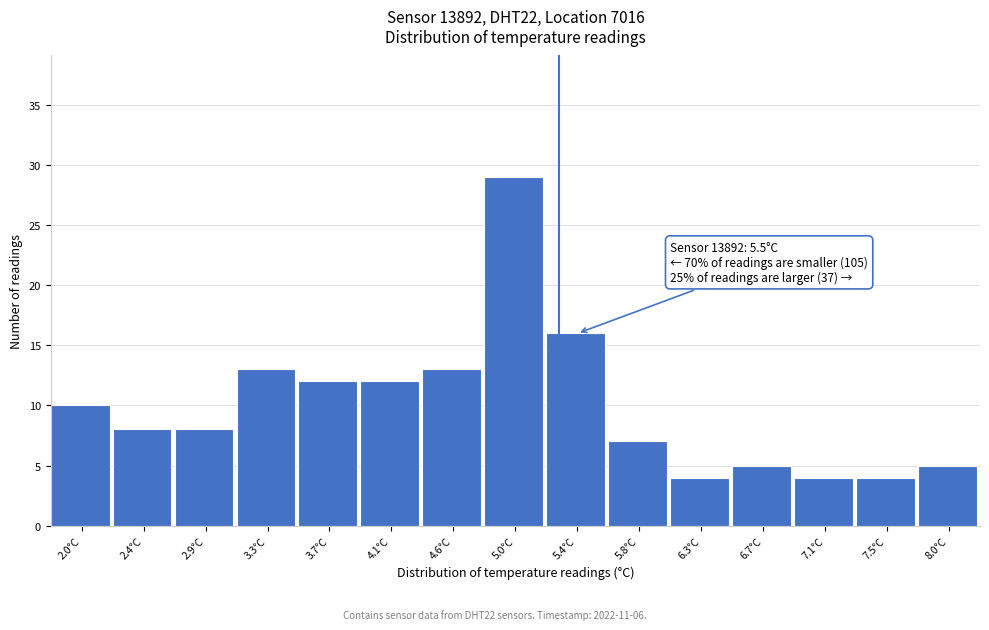

Reading right to left, extract all data points from this chart.

8.0°C=5	7.5°C=4	7.1°C=4	6.7°C=5	6.3°C=4	5.8°C=7	5.4°C=16	5.0°C=29	4.6°C=13	4.1°C=12	3.7°C=12	3.3°C=13	2.9°C=8	2.4°C=8	2.0°C=10